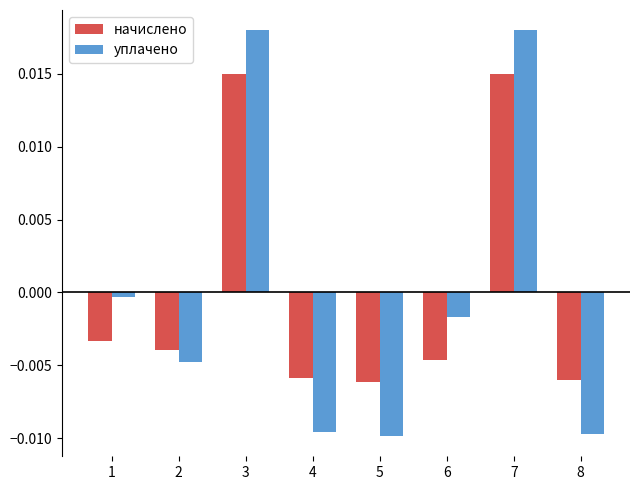

Where does the уплачено series first go above 0?

3